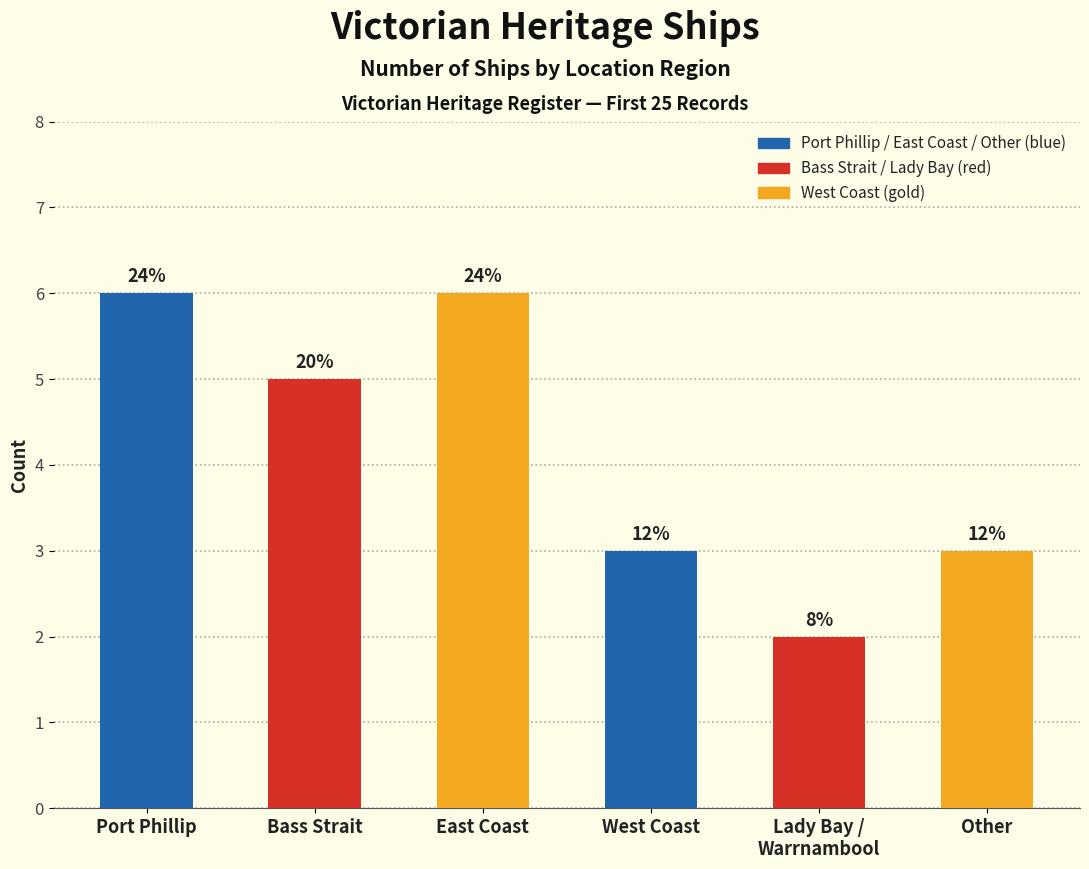

What is the smallest value displayed?

2